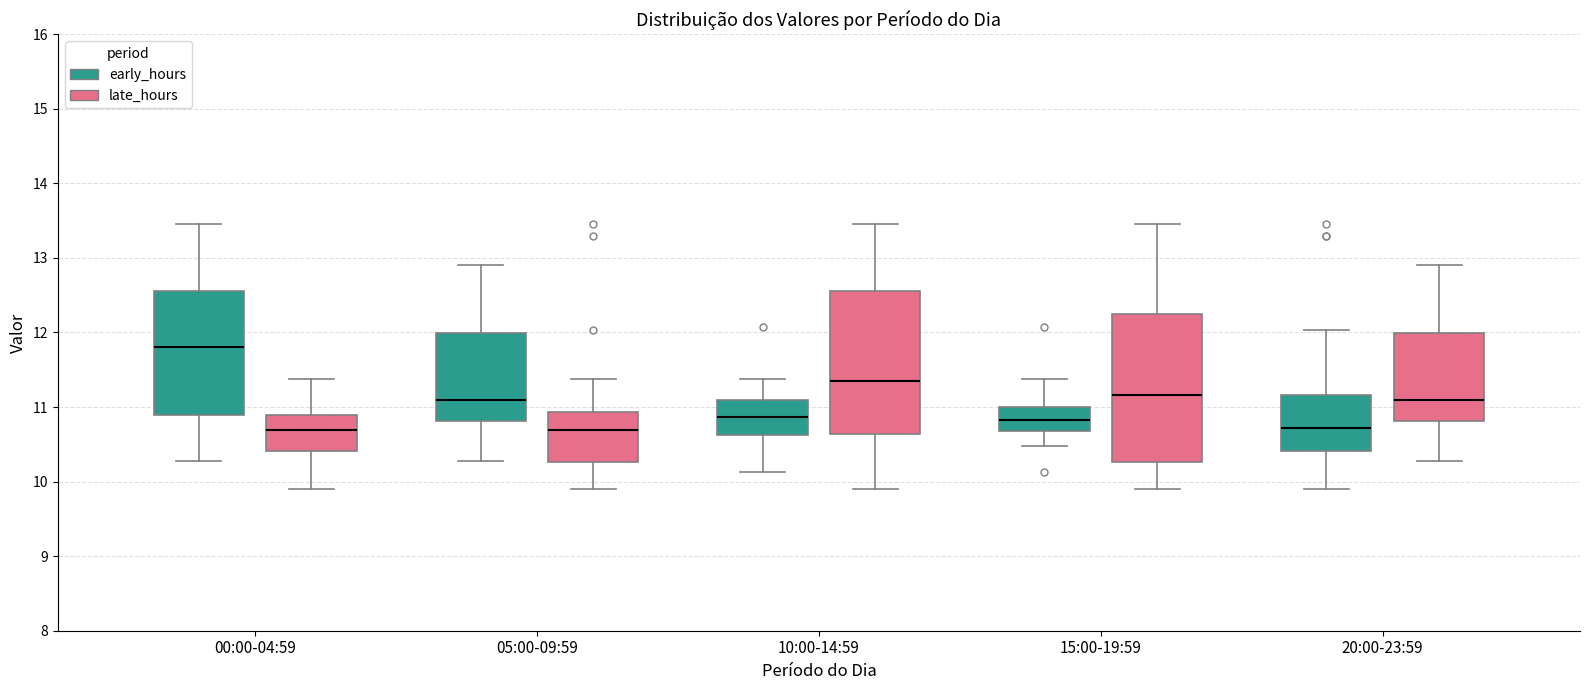

Where does the lower whisker of the box for 15:00-19:59 (early_hours) end on the y-axis? The values are not printed on the chart, so give them approximately, as read against the axis.

10.5